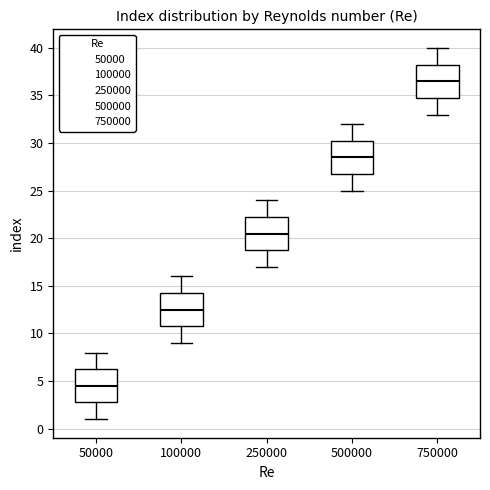

Where is the lower edge of the box at x = 250000 on the y-axis? The values are not printed on the chart, so give them approximately, as read against the axis.

19.0